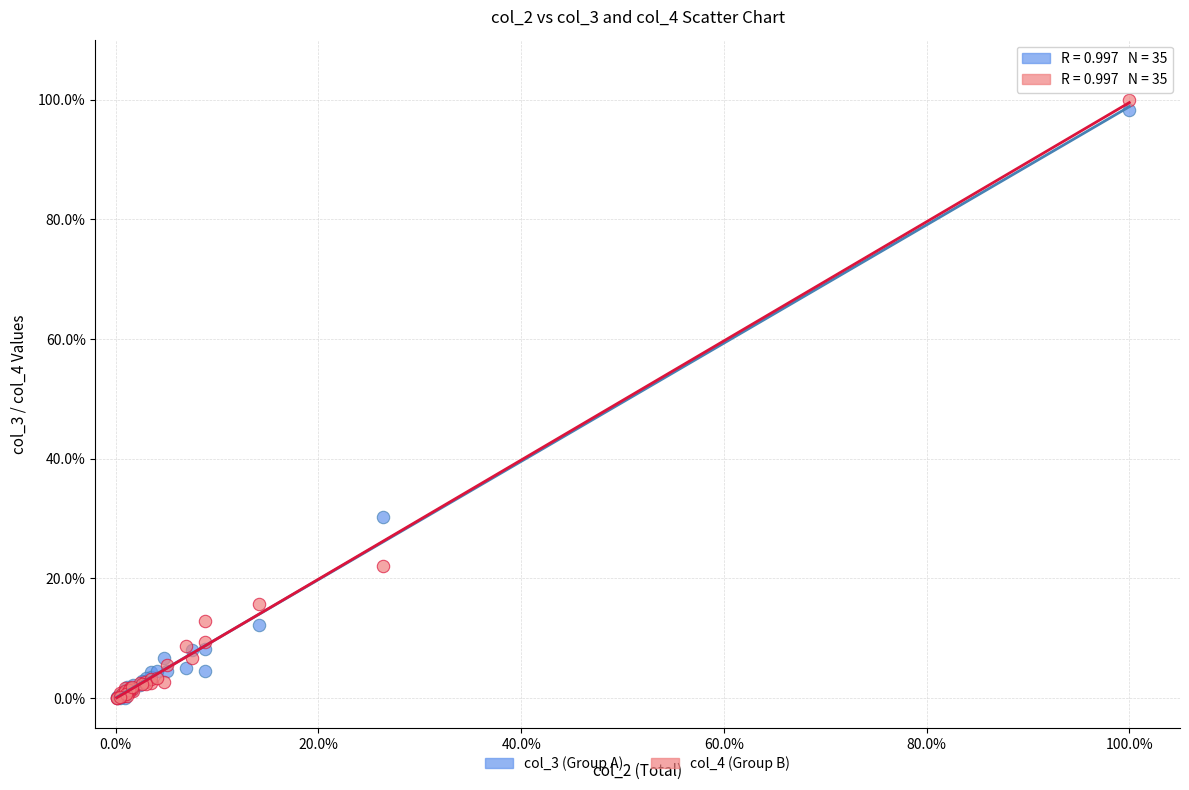

What are all the series names shown in the legend?

col_3 (Group A), col_4 (Group B)